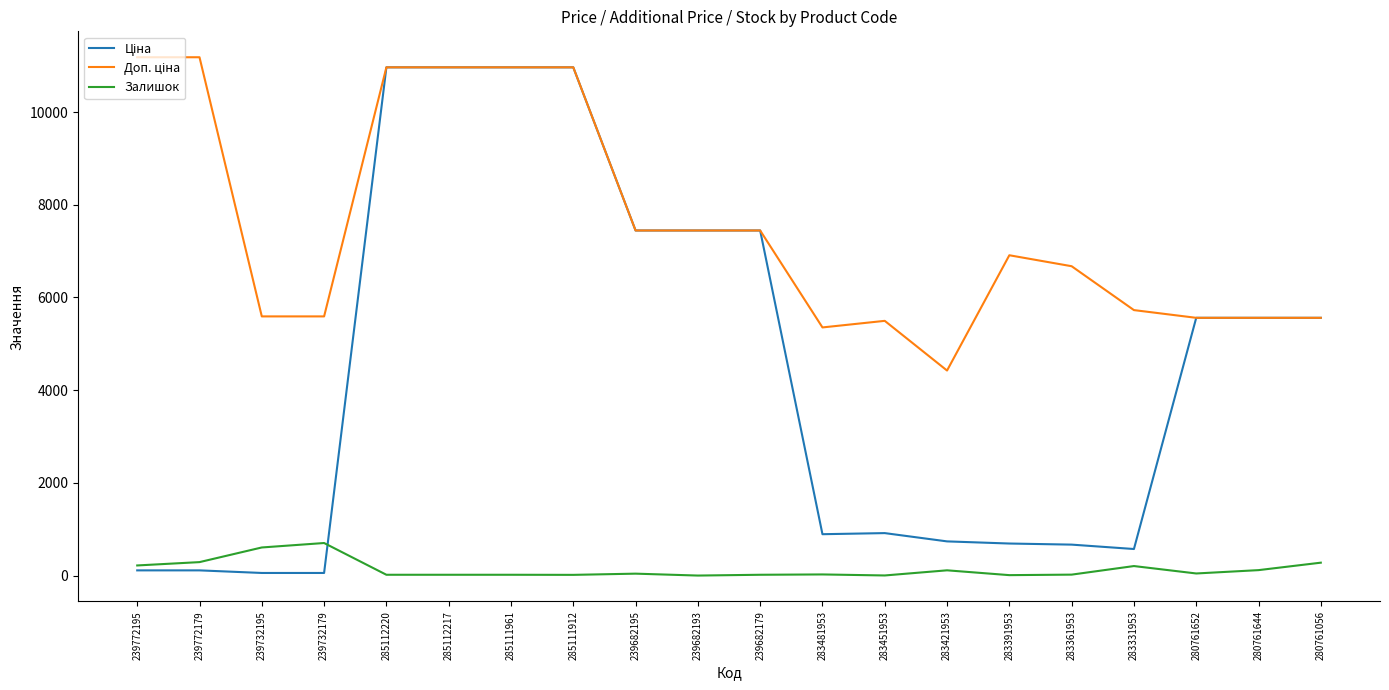

What is the difference between the highest and lowest values at 280761056?

5282.3